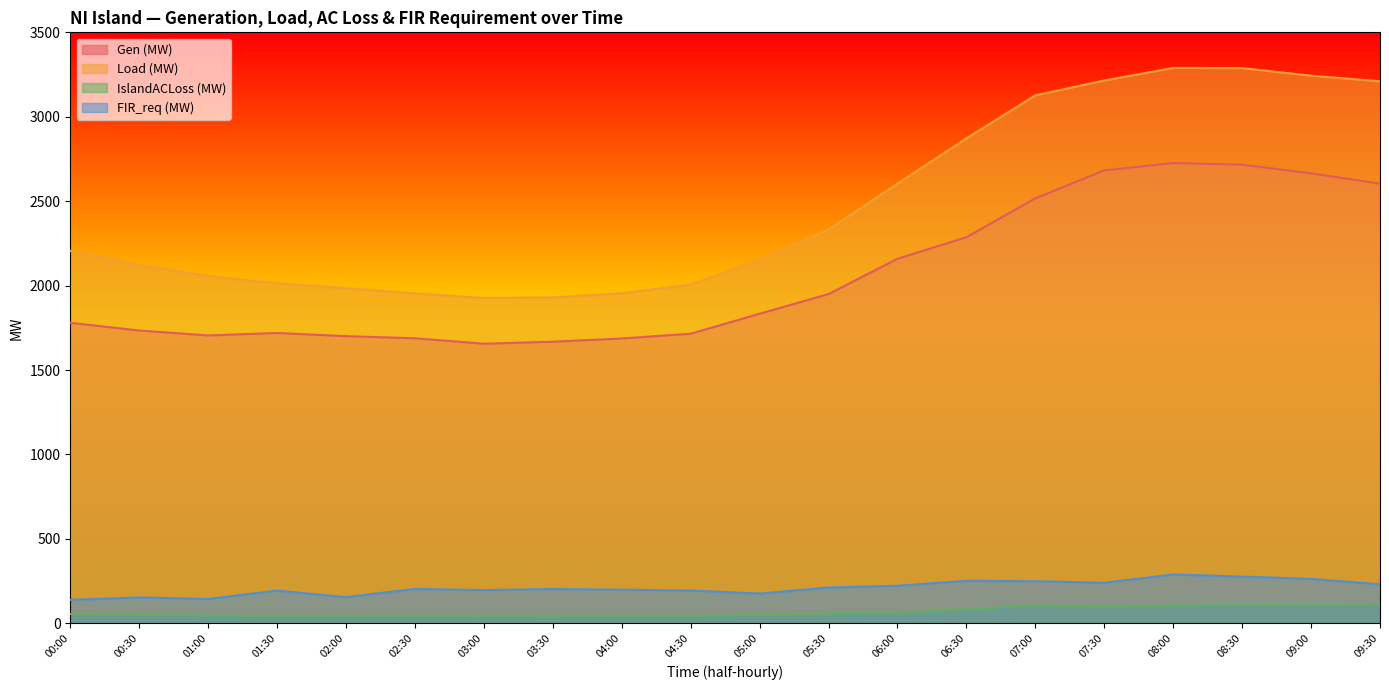

The value of Load (MW) at 03:30 is 2901.8. True or false?

False